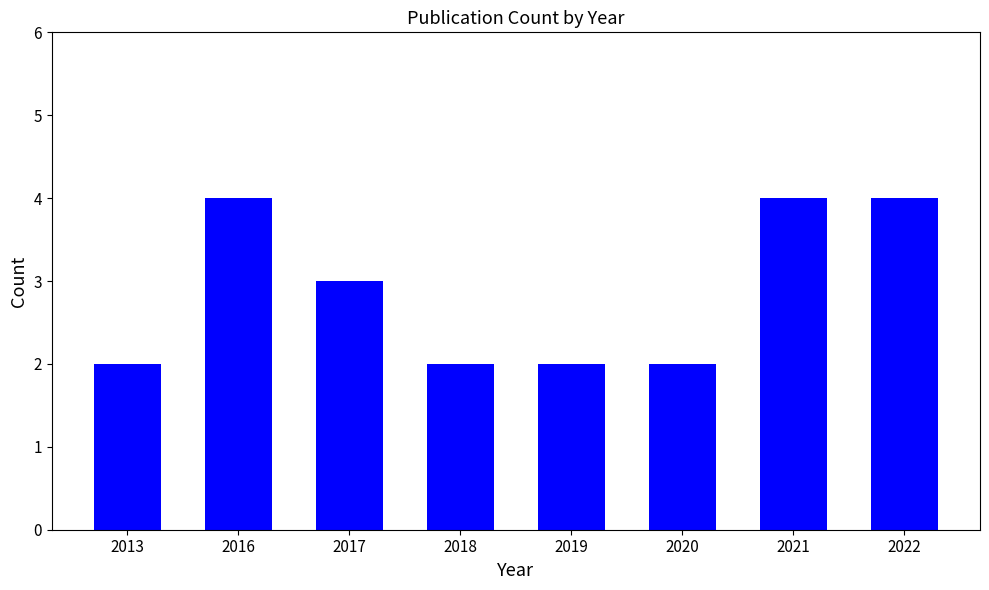

What is the average value?

3